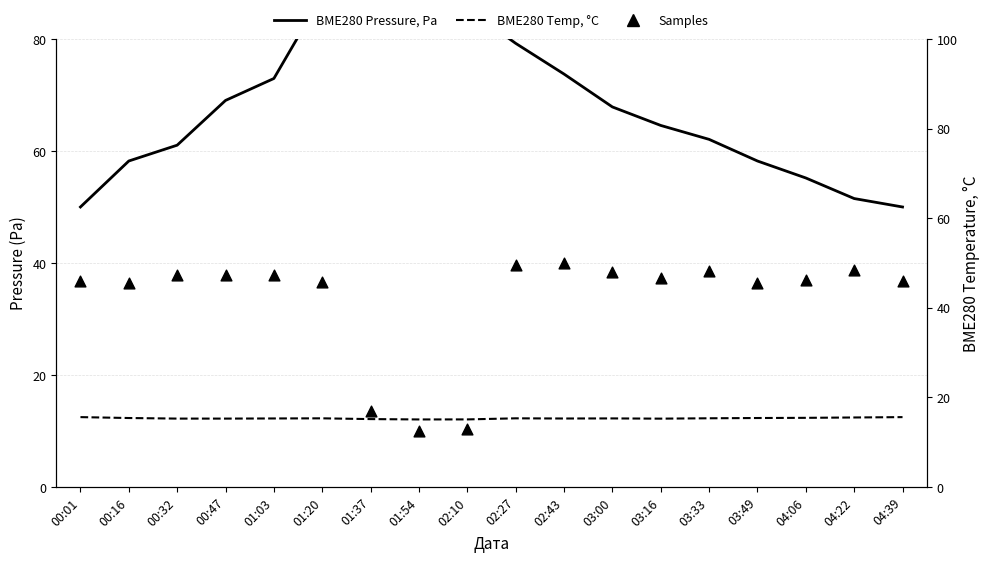

Which series has the largest total across all categories?

BME280 Pressure, Pa